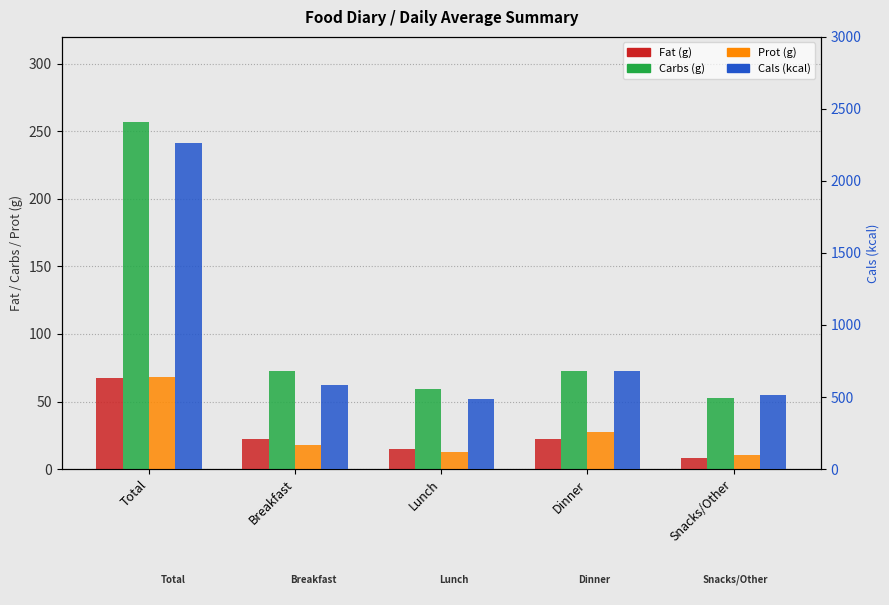

Which series has the largest range (max minus min)?

Cals (kcal)